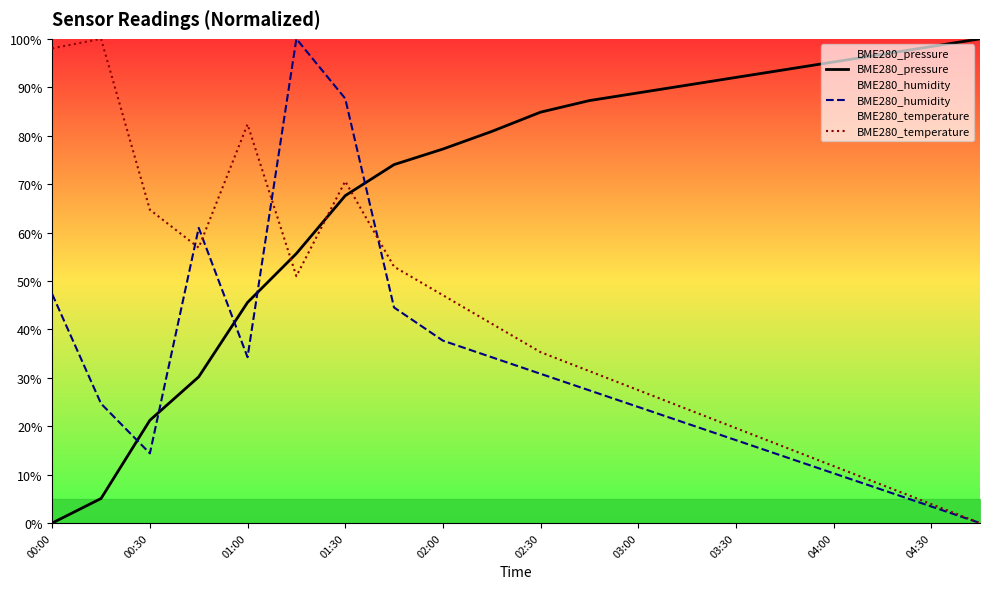

How many times do BME280_humidity and BME280_temperature cross each other?

4